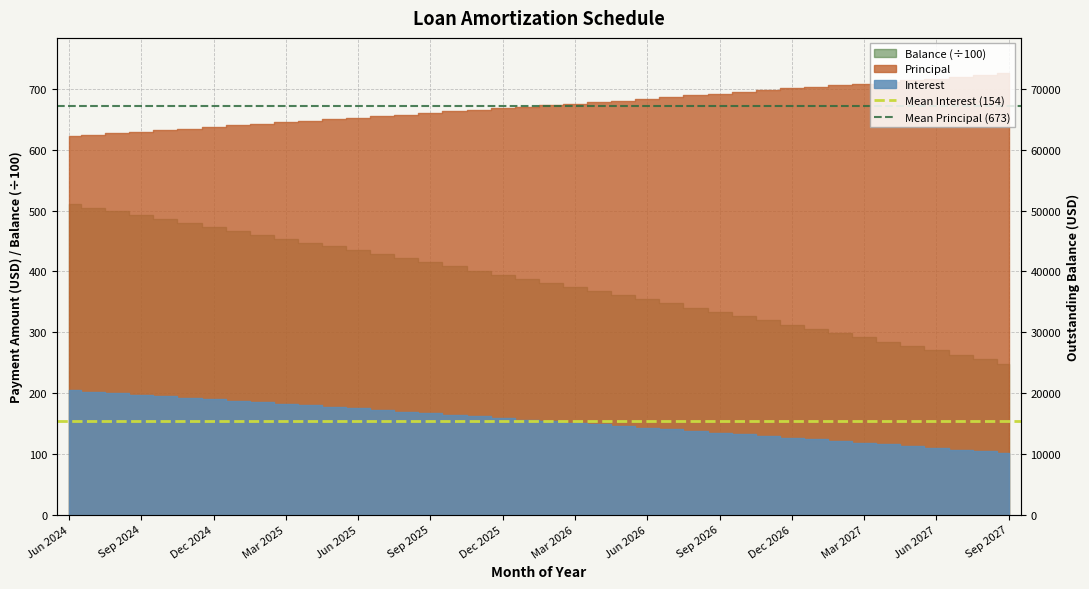

Which label corresponds to the largest value in the chart?

Jun 2024